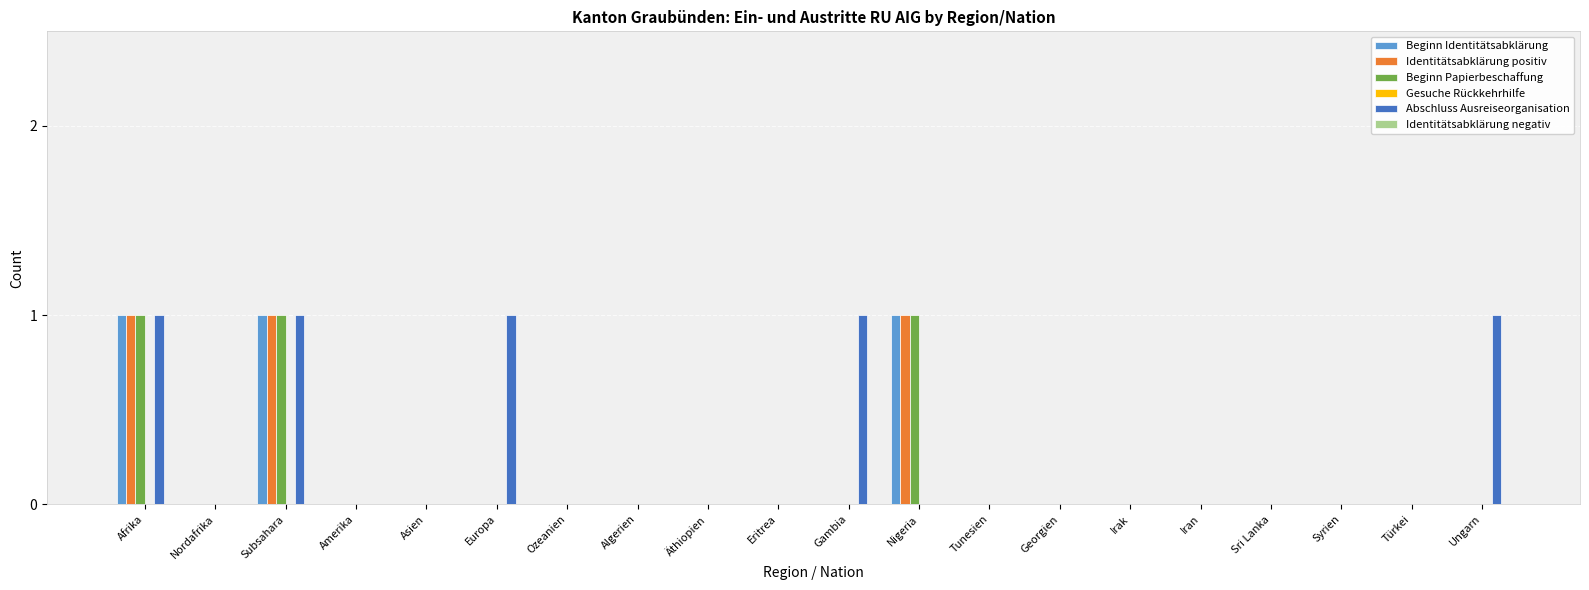

The Beginn Papierbeschaffung series shows 0 at Iran. True or false?

True